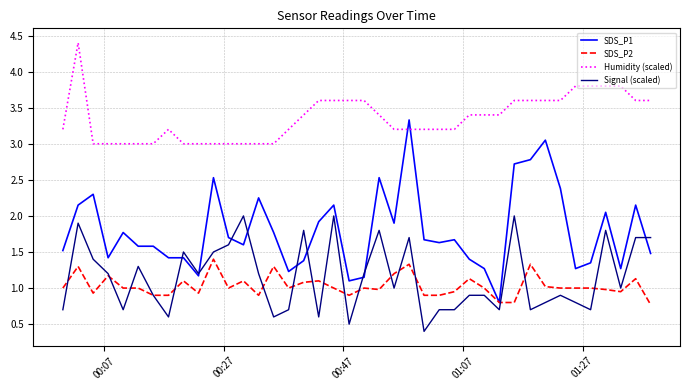

What is the maximum value shown in the chart?

4.4